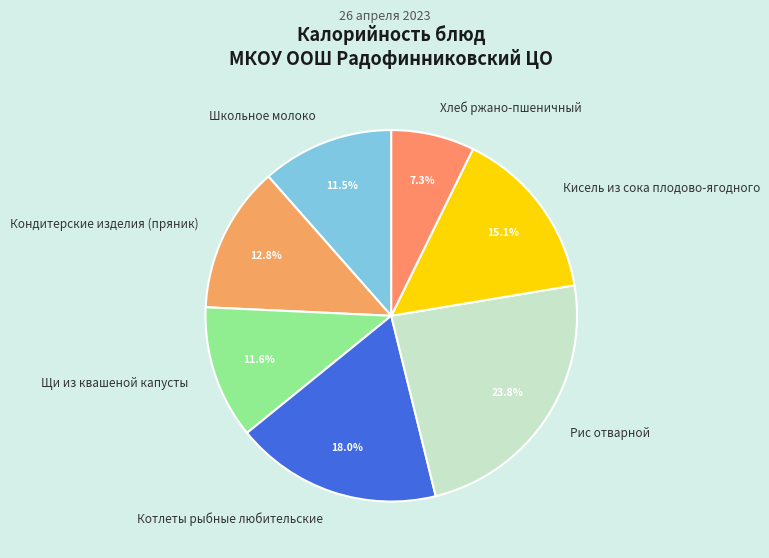

What is the smallest slice in the pie chart?

Хлеб ржано-пшеничный